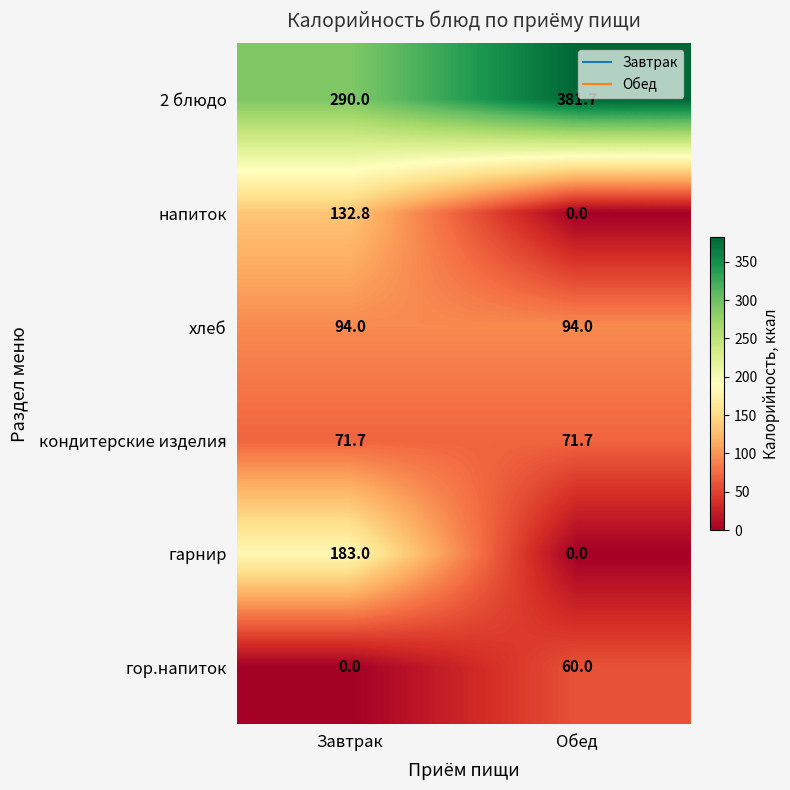

Where is гарнир nearest to the value 91?

Обед